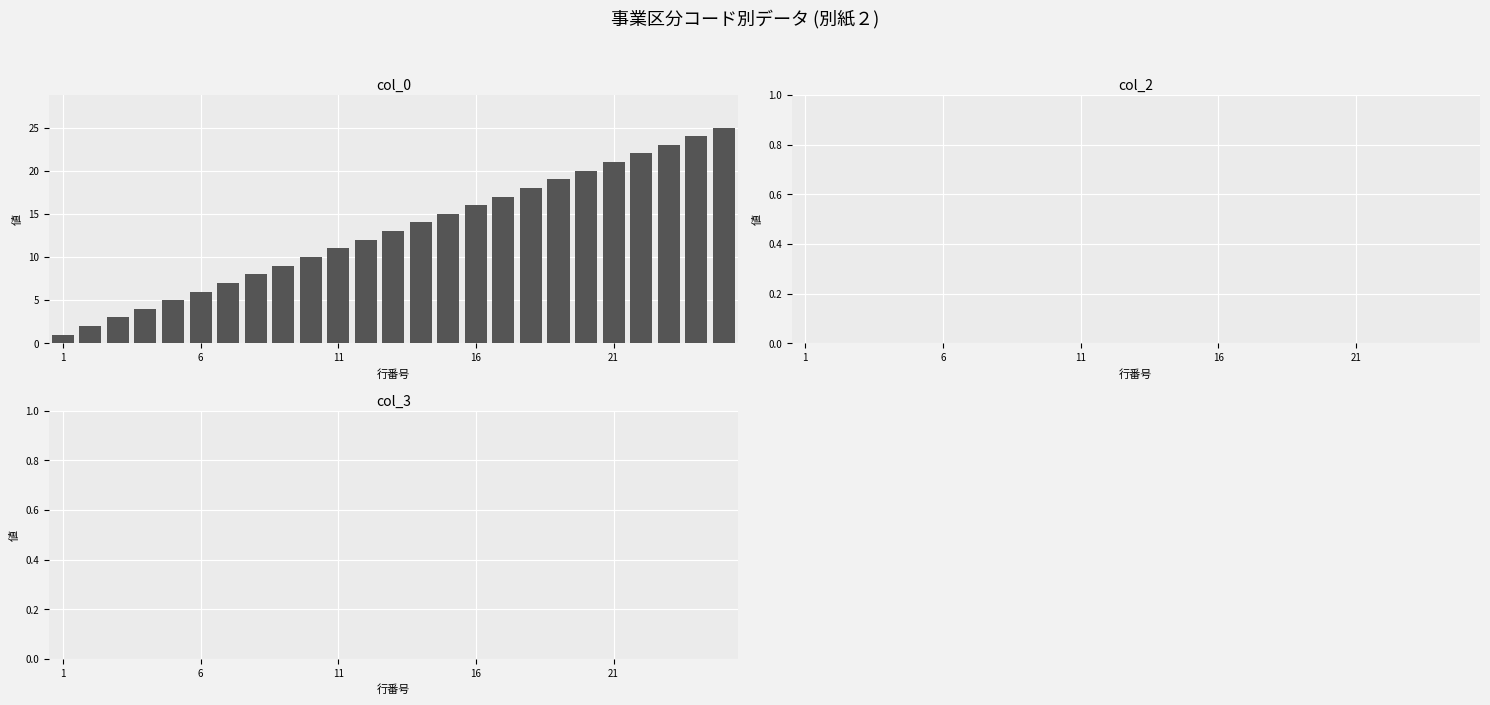

What is the greatest value displayed?

25